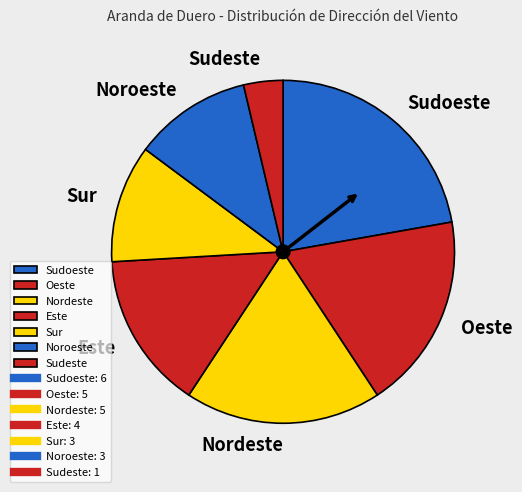

Is Sudeste the majority of the pie?

No